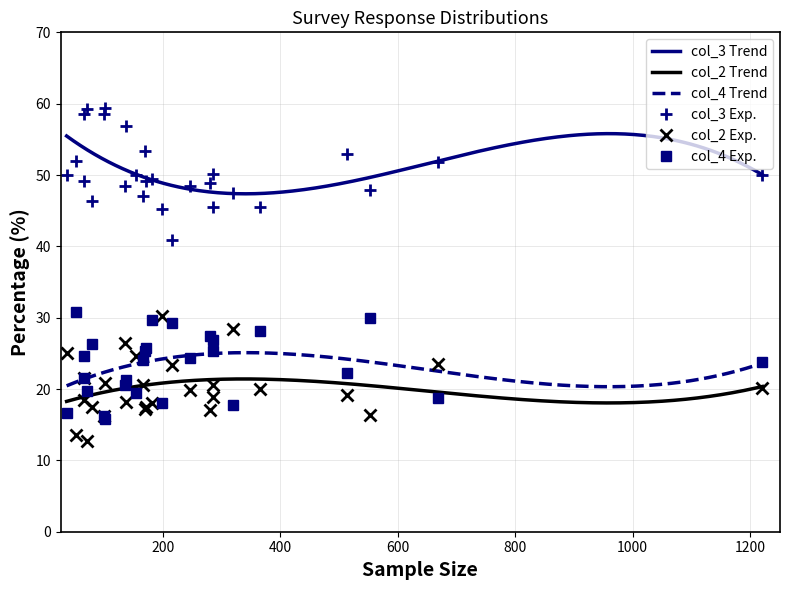

At how many categories does at least one series exceed 16?

27